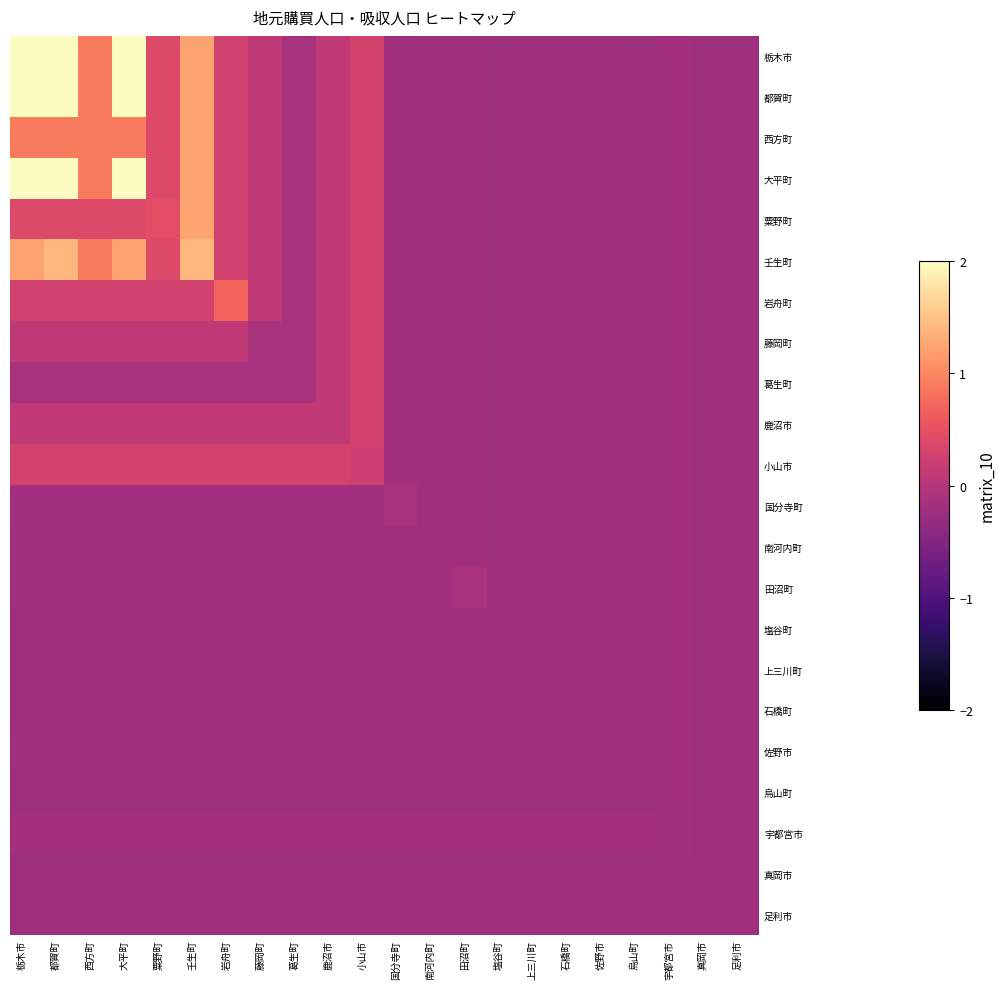

Which series has the largest range (max minus min)?

栃木市